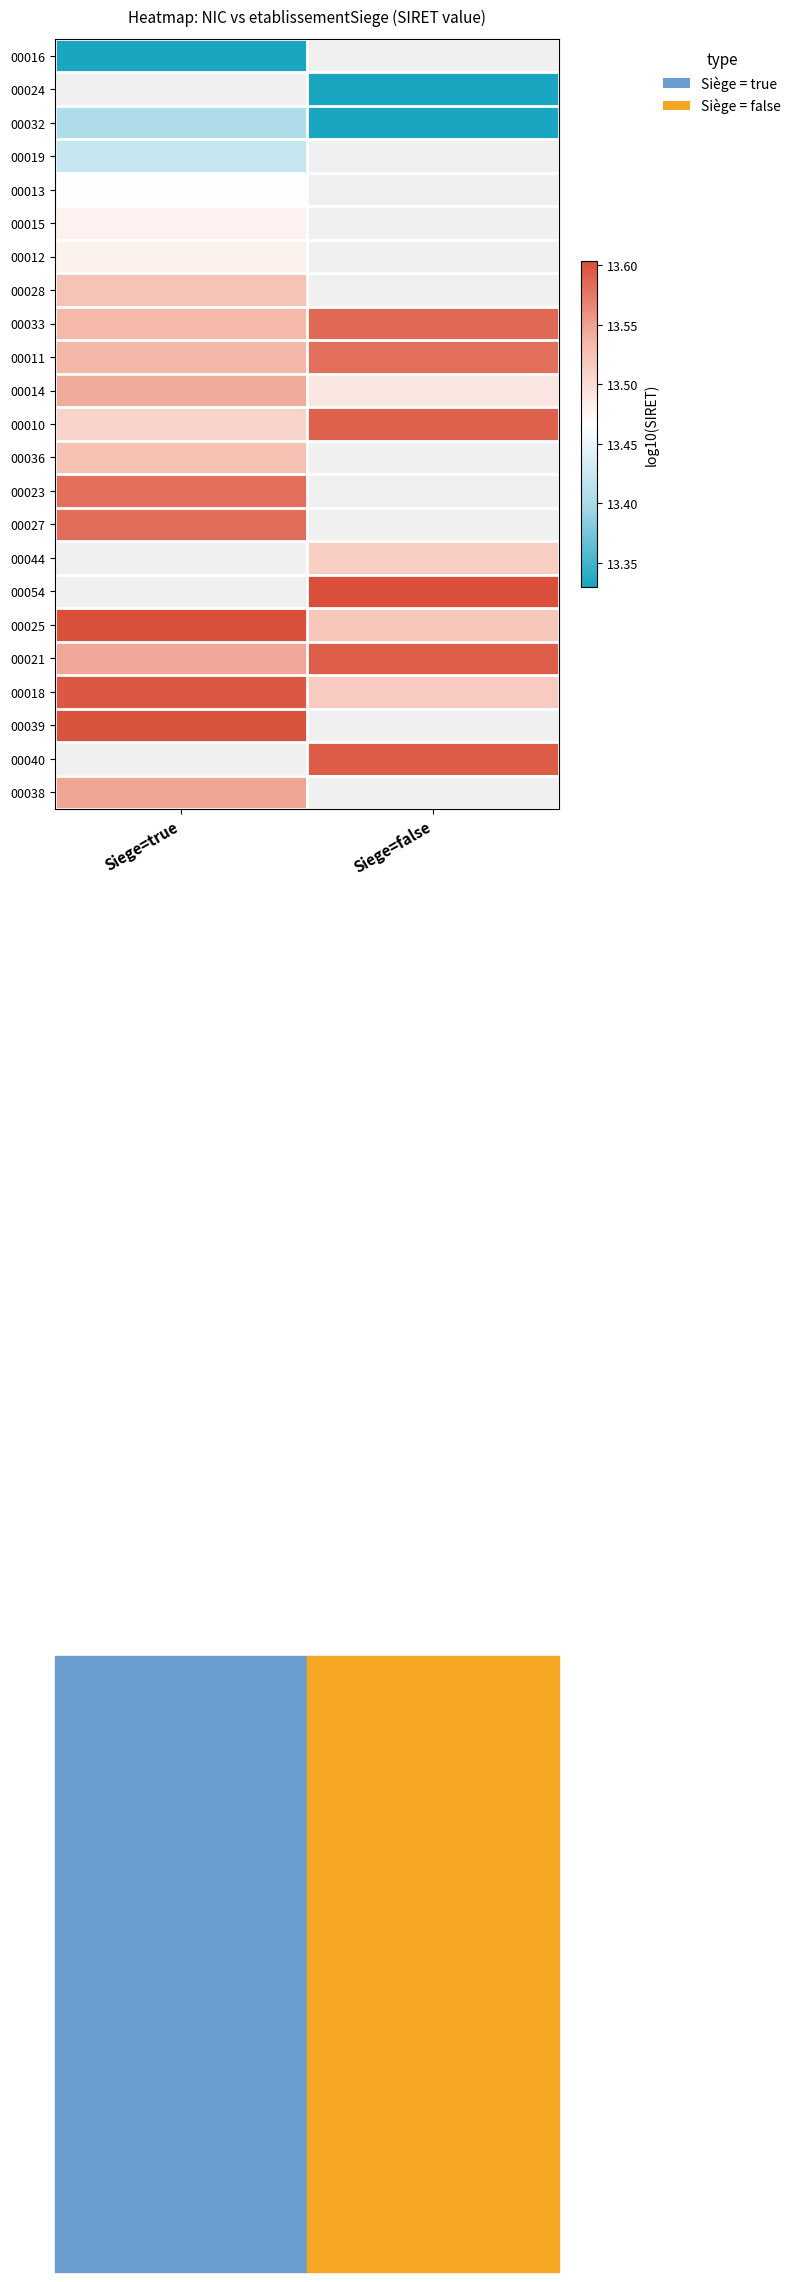

What is the smallest value displayed?

13.3